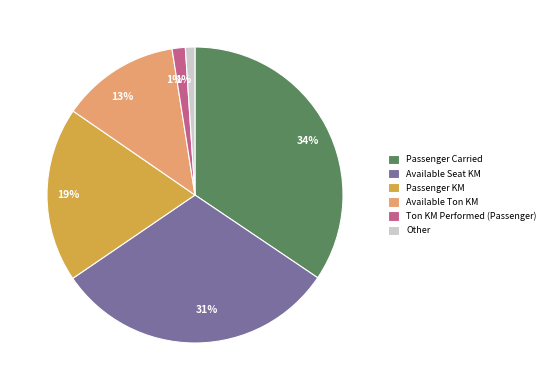

Is there a majority slice in this chart?

No